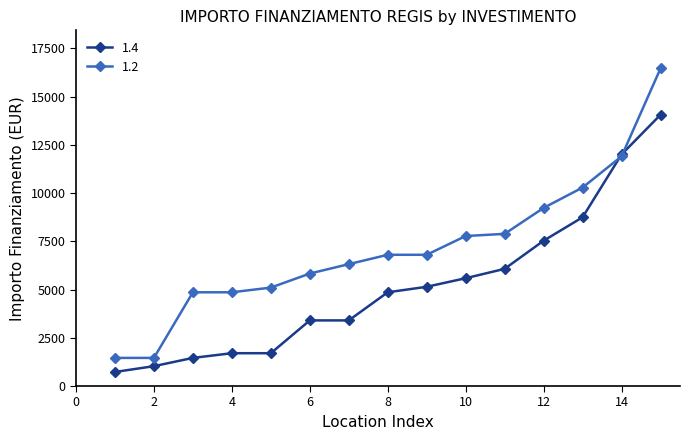

At how many categories does at least one series exceed 3995?

13